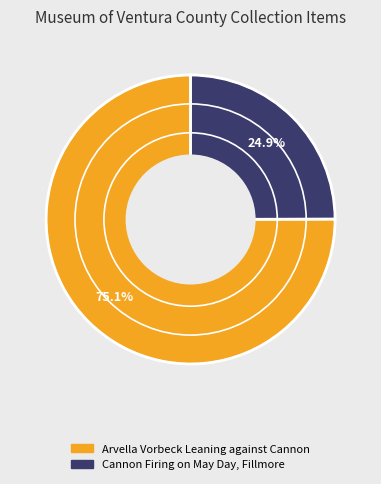

Which has a higher value, Arvella Vorbeck Leaning against Cannon or Cannon Firing on May Day, Fillmore?

Arvella Vorbeck Leaning against Cannon